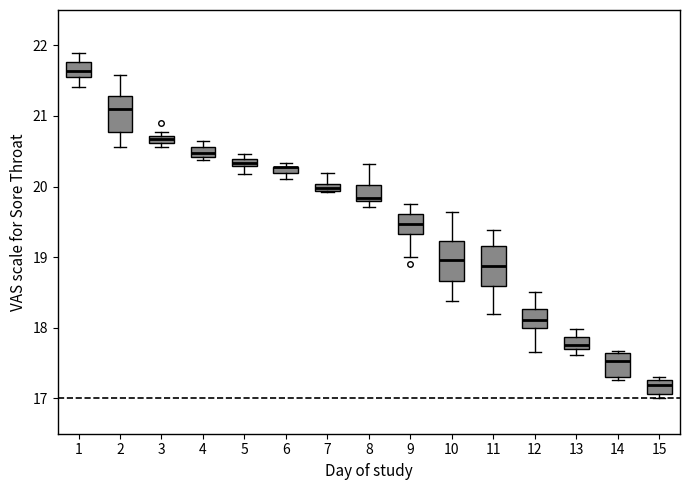

Where is the upper edge of the box at x = 13 on the y-axis? The values are not printed on the chart, so give them approximately, as read against the axis.

17.9